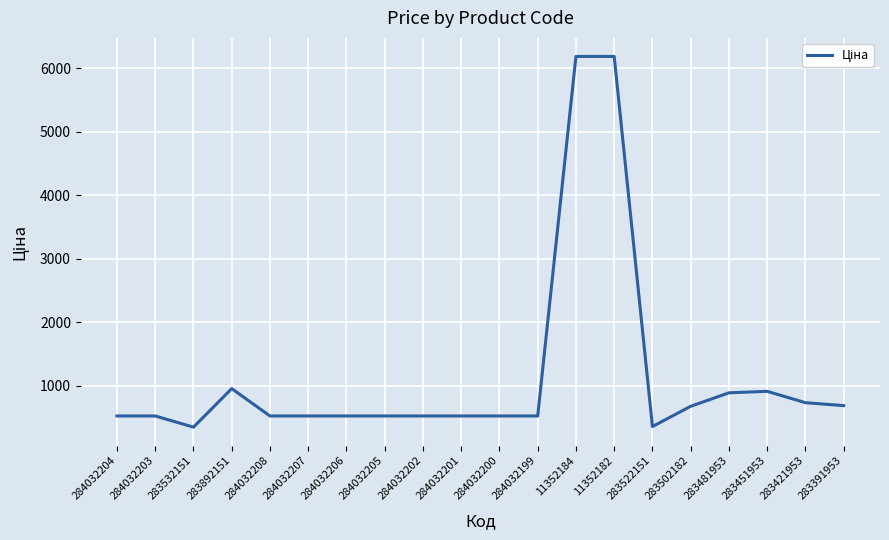

What is the change in value from 283532151 to 283522151?

+9.4